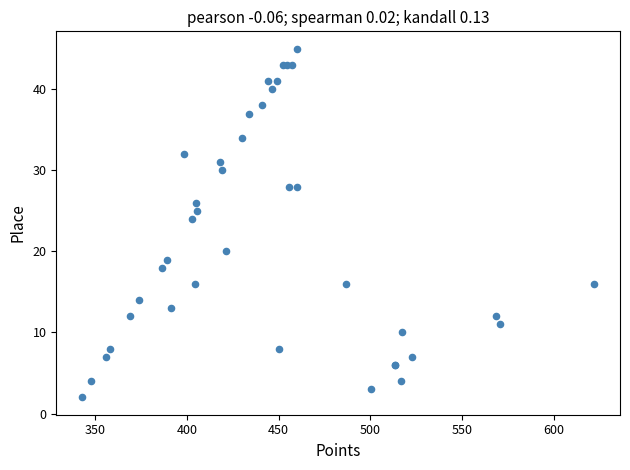

What Y value in the scatter plot is closest to 23?

24